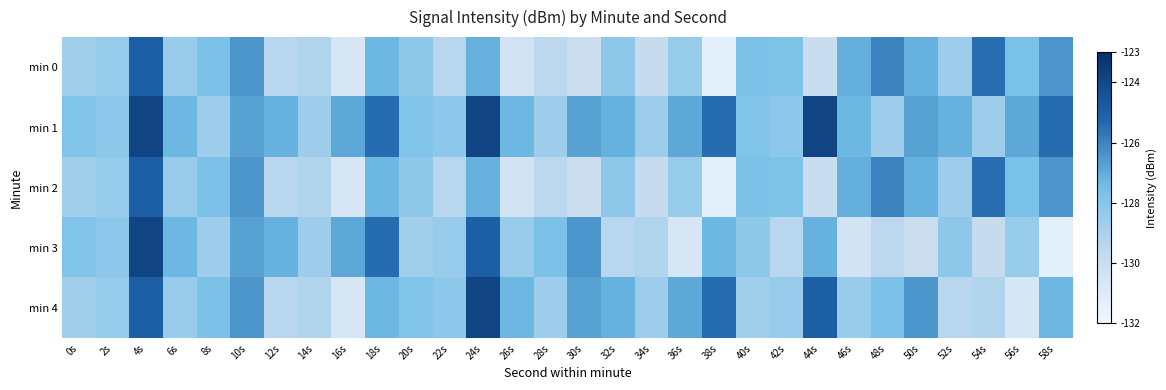

What is the average value of the min 2 series?

-128.3